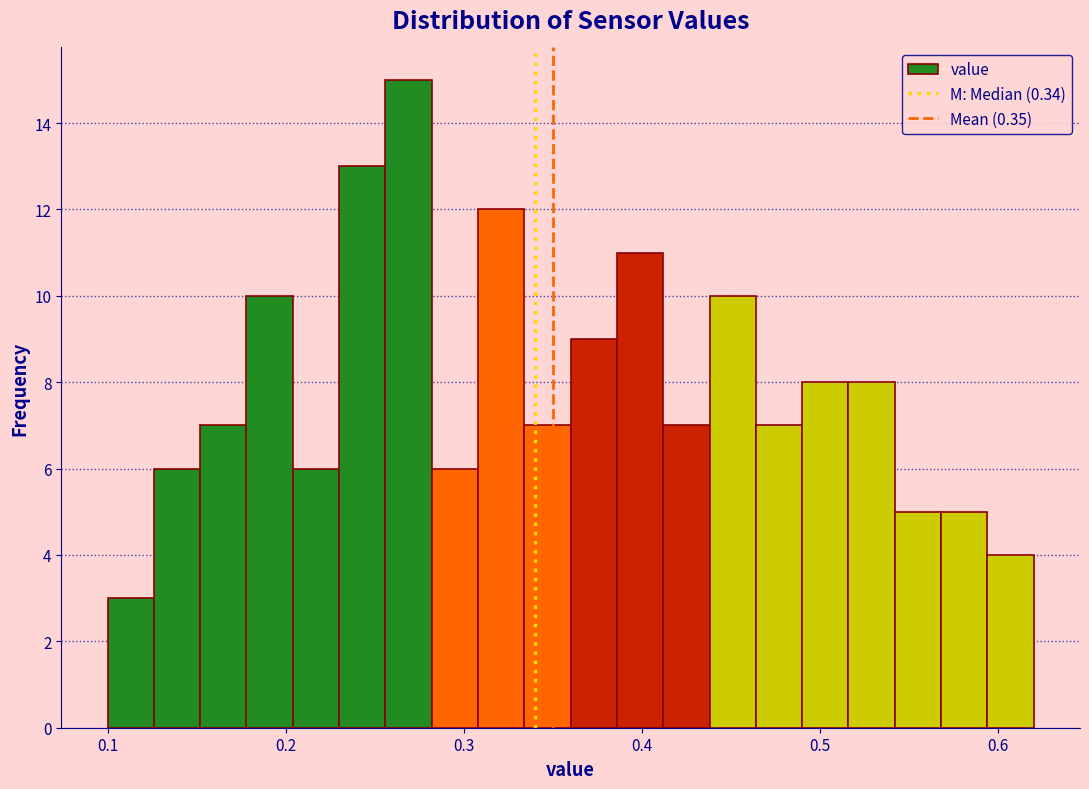

Read against the x-axis, roughly where is the centre of the tallest bar?

0.27